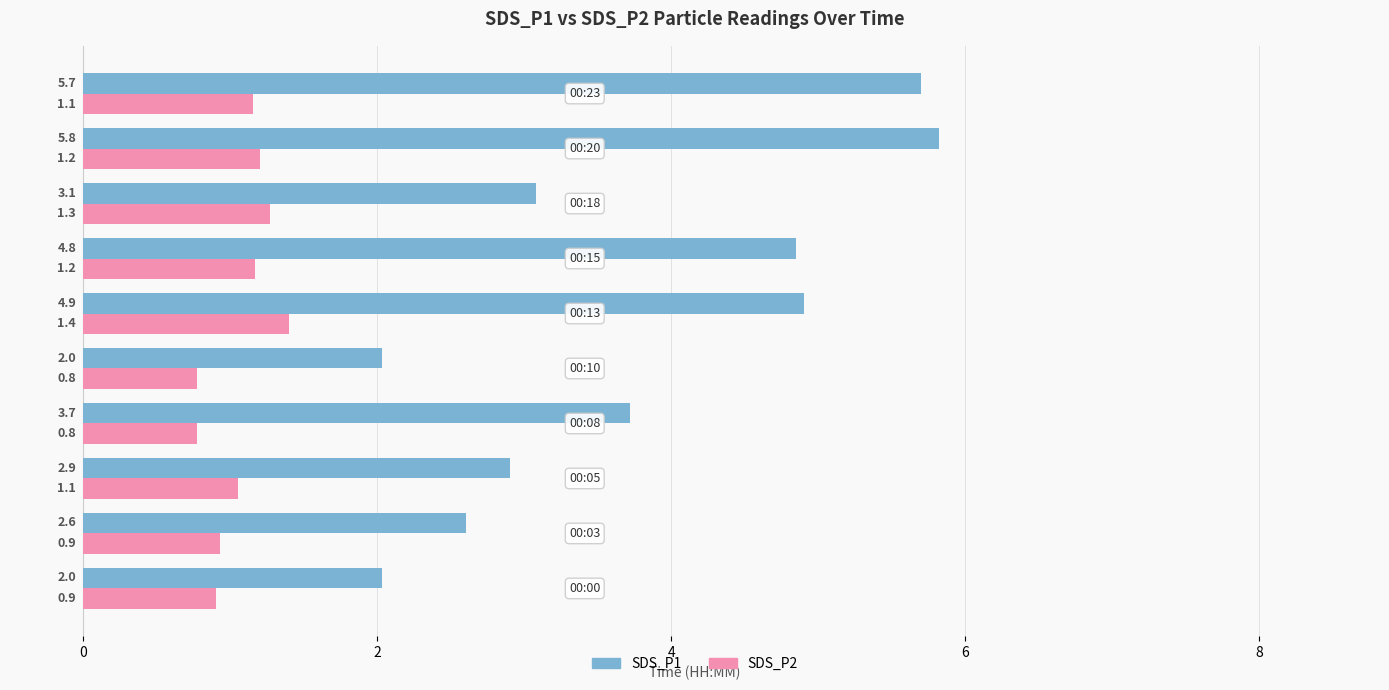

Which series has the largest range (max minus min)?

SDS_P1